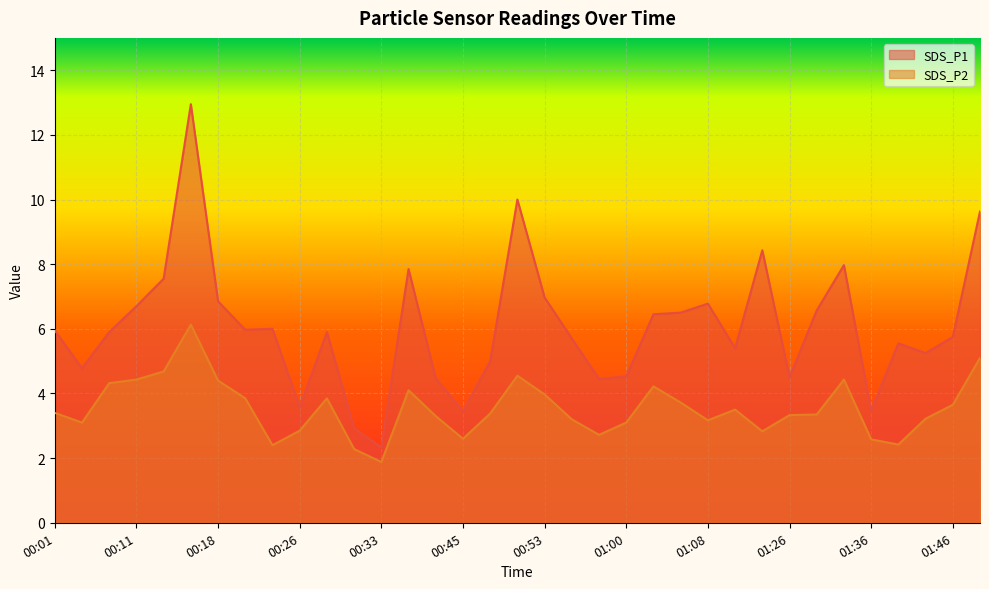

At which label does SDS_P1 reach its peak?

00:16